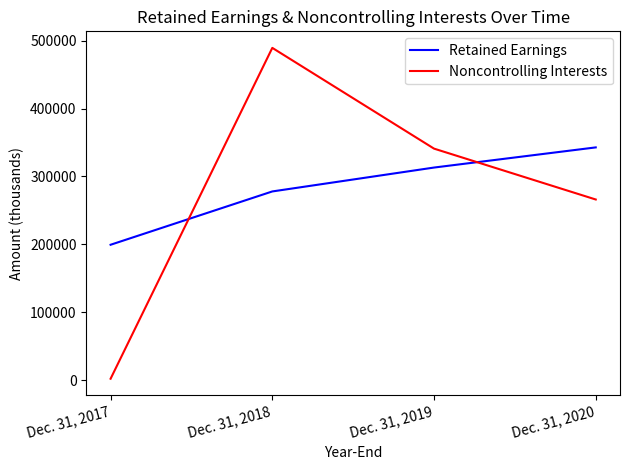

How many times do Noncontrolling Interests and Retained Earnings cross each other?

2